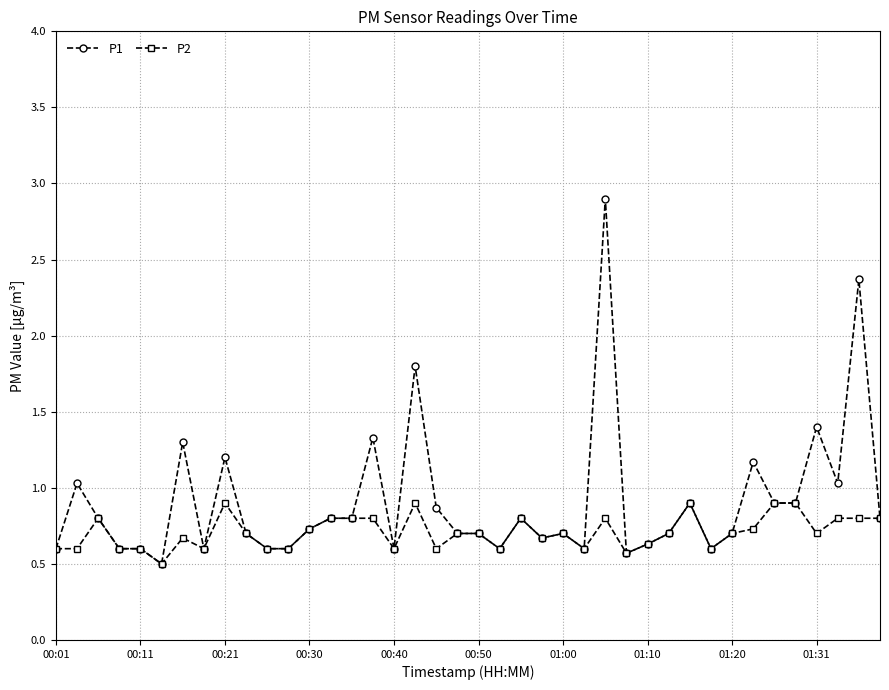

What is the minimum value shown in the chart?

0.5